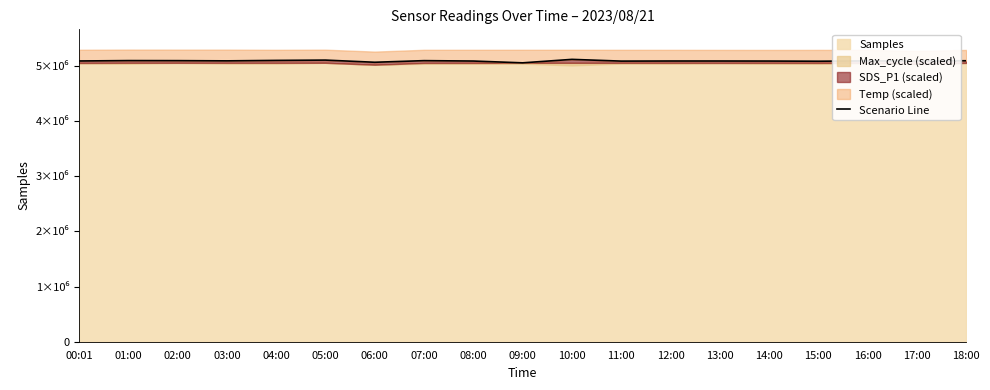

At which label does the data first exceed 5090663?

00:01